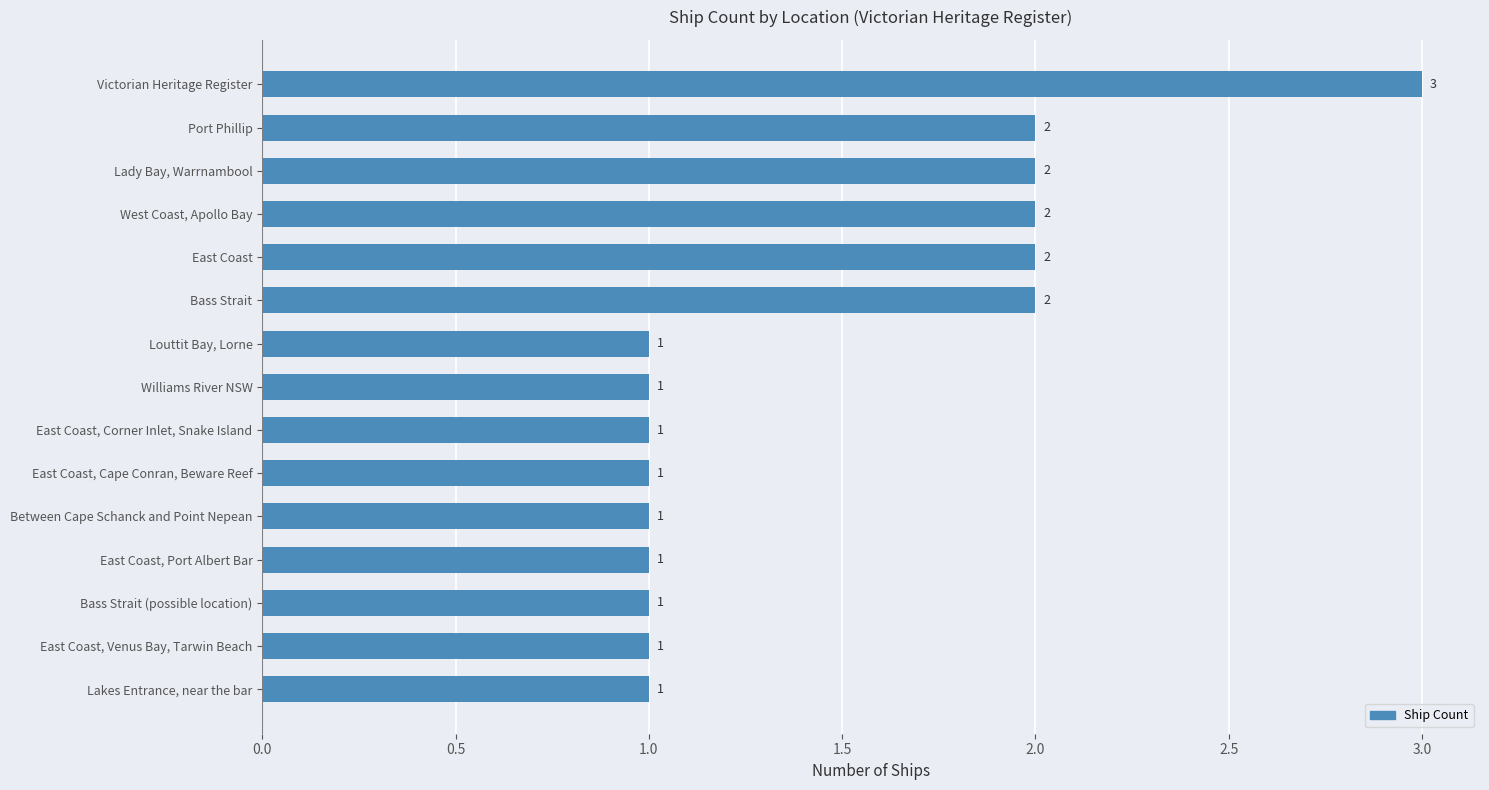

What is the ratio of the value at East Coast, Corner Inlet, Snake Island to the value at Bass Strait (possible location)?

1.0